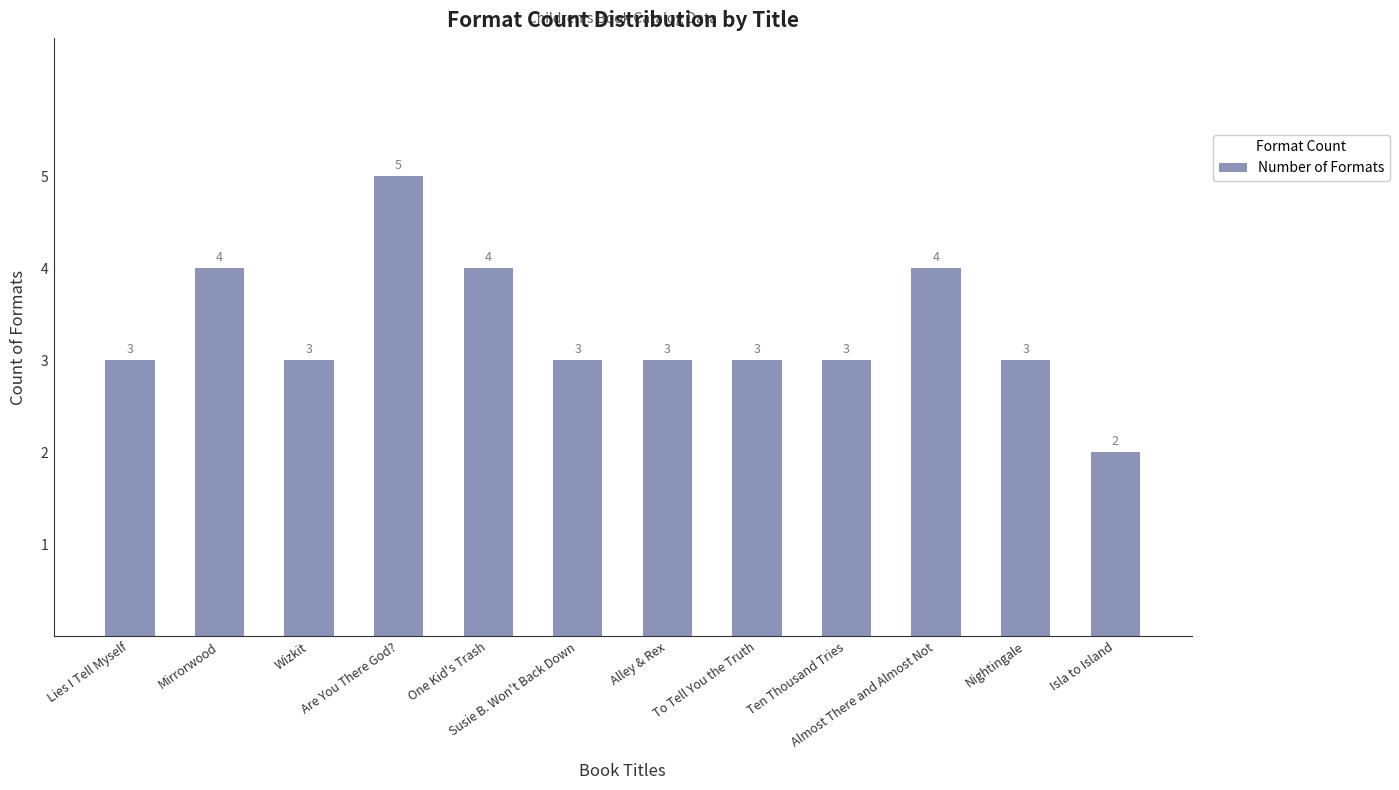

What is the label of the 7th bar from the right?

Susie B. Won't Back Down